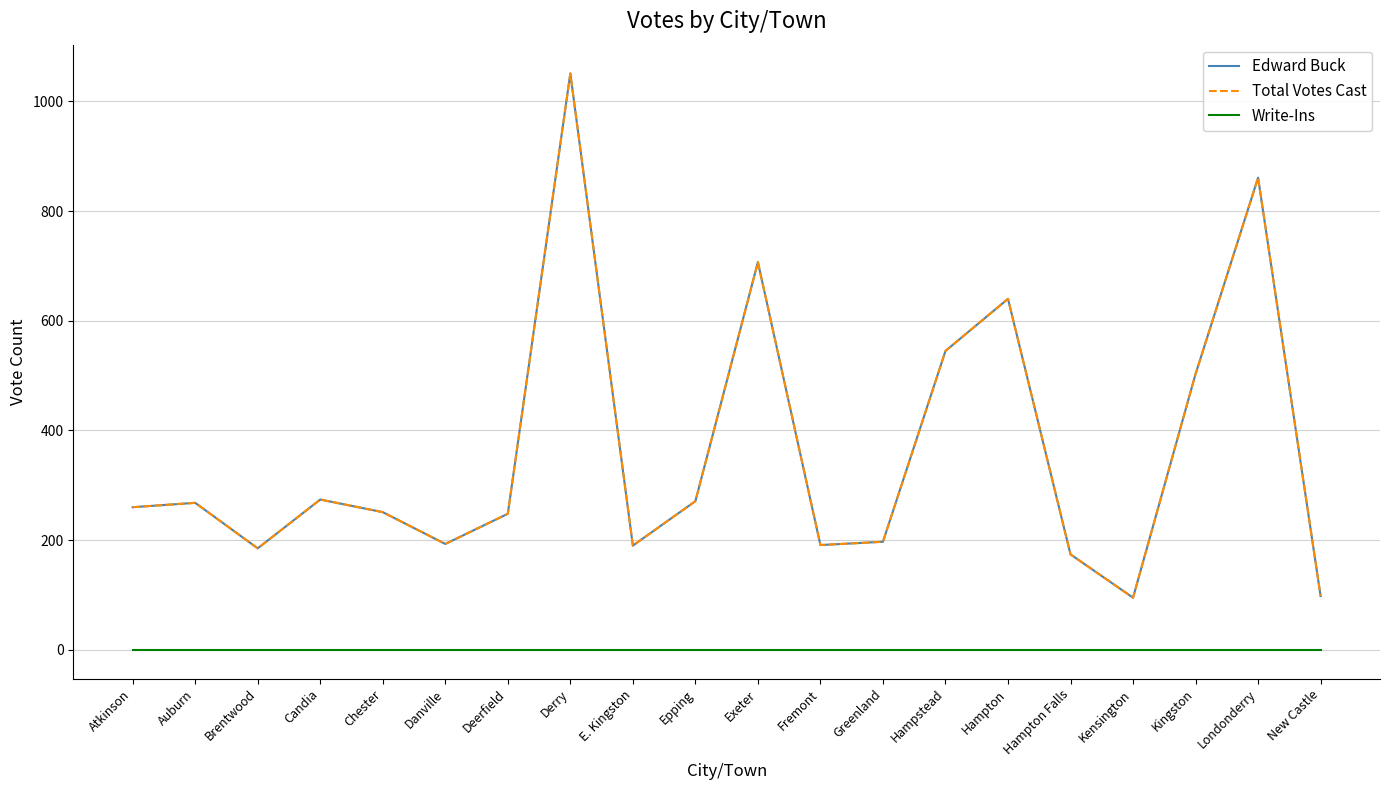

Does the chart display data point markers on the line(s)?

No